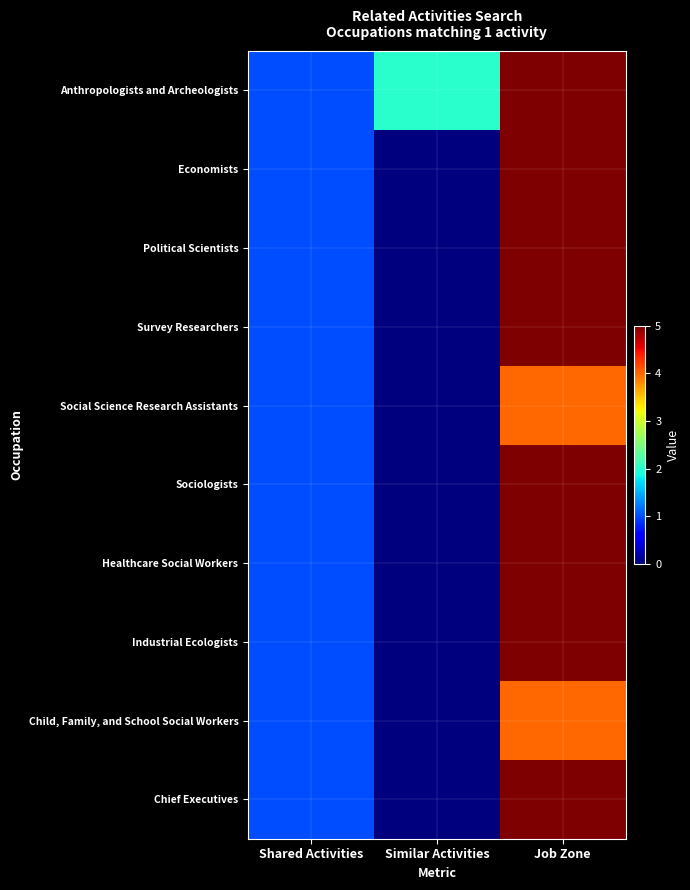

Reading left to right, list all the values displayed in this chart.

Anthropologists and Archeologists: Shared Activities=1	Similar Activities=2	Job Zone=5
Economists: Shared Activities=1	Similar Activities=0	Job Zone=5
Political Scientists: Shared Activities=1	Similar Activities=0	Job Zone=5
Survey Researchers: Shared Activities=1	Similar Activities=0	Job Zone=5
Social Science Research Assistants: Shared Activities=1	Similar Activities=0	Job Zone=4
Sociologists: Shared Activities=1	Similar Activities=0	Job Zone=5
Healthcare Social Workers: Shared Activities=1	Similar Activities=0	Job Zone=5
Industrial Ecologists: Shared Activities=1	Similar Activities=0	Job Zone=5
Child, Family, and School Social Workers: Shared Activities=1	Similar Activities=0	Job Zone=4
Chief Executives: Shared Activities=1	Similar Activities=0	Job Zone=5